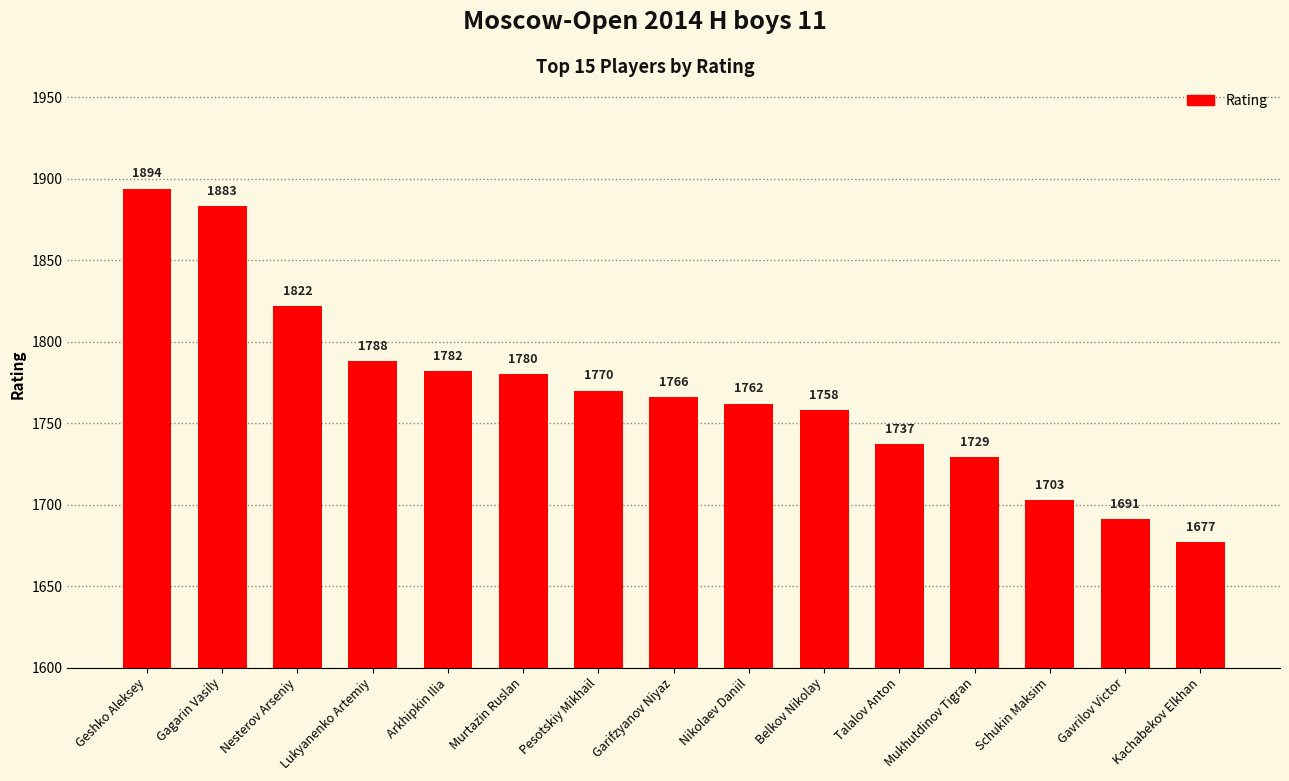

What position from the left is Murtazin Ruslan?

6